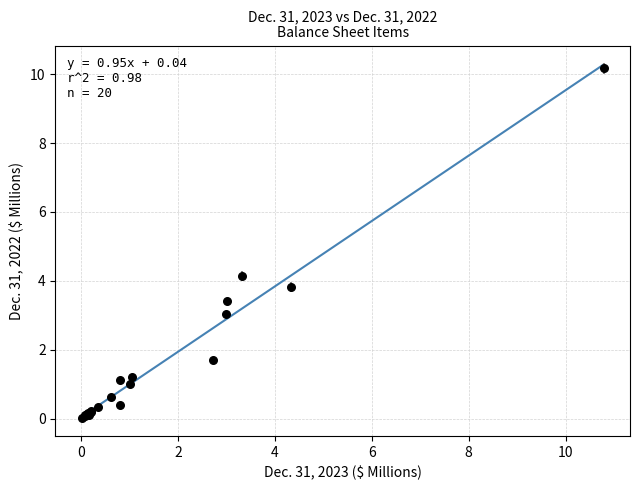

What Y value in the scatter plot is closest to 5?

4.1